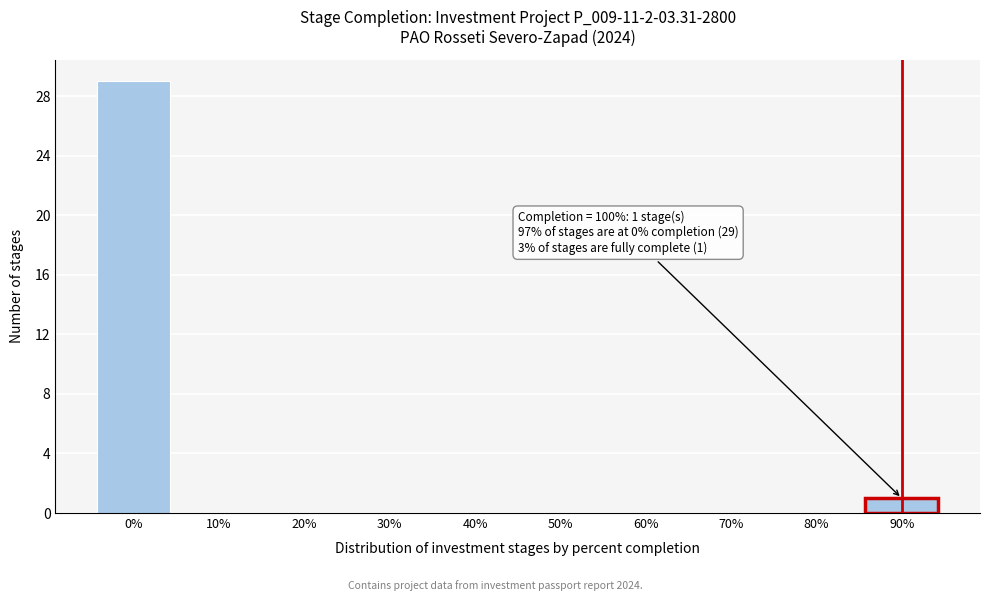

Reading left to right, what are all the values shown in this chart?

0%=29	10%=0	20%=0	30%=0	40%=0	50%=0	60%=0	70%=0	80%=0	90%=1